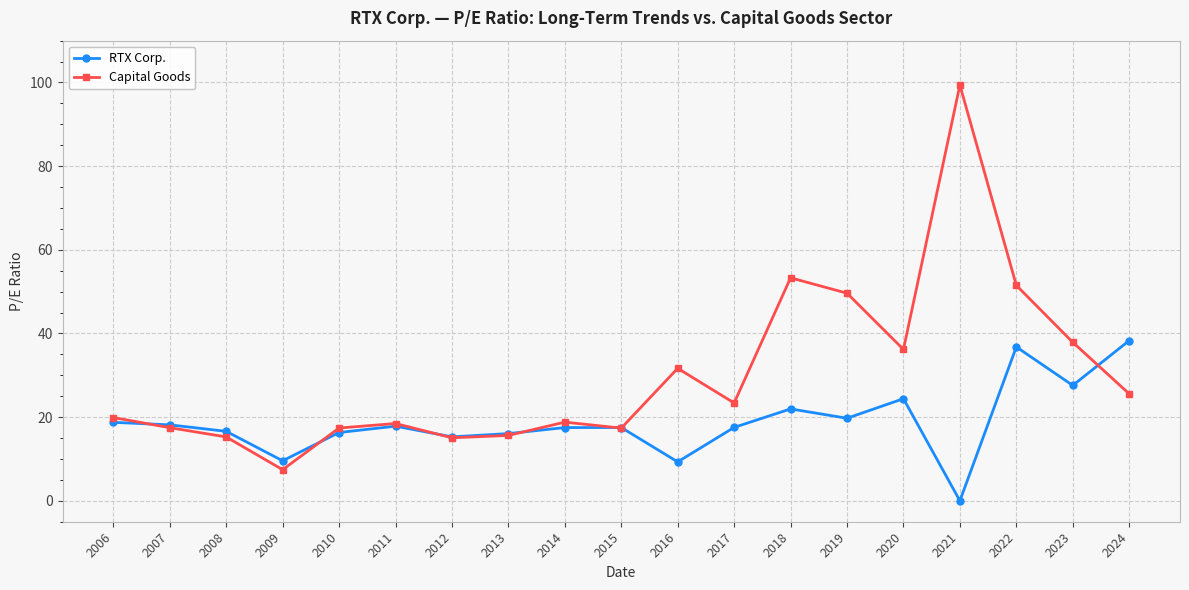

What is the sum of all RTX Corp. values?

359.3